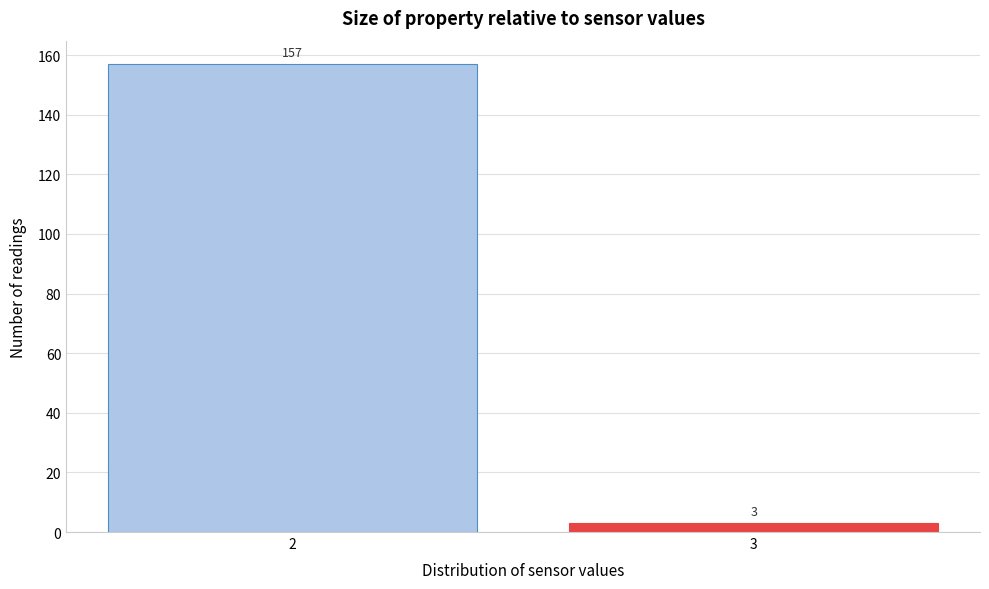

Reading right to left, what are all the values shown in this chart?

3=3	2=157